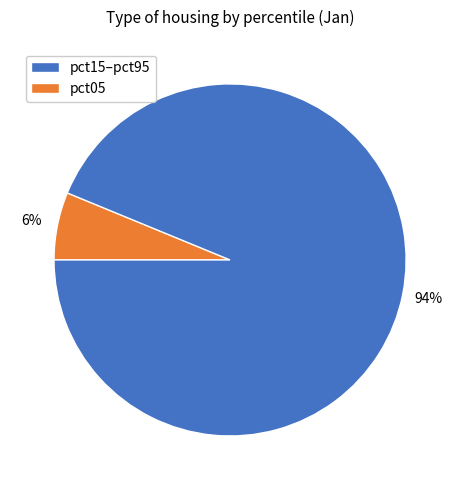

To the nearest percent, what is the difference between the largest and smallest slice percentages?

88%